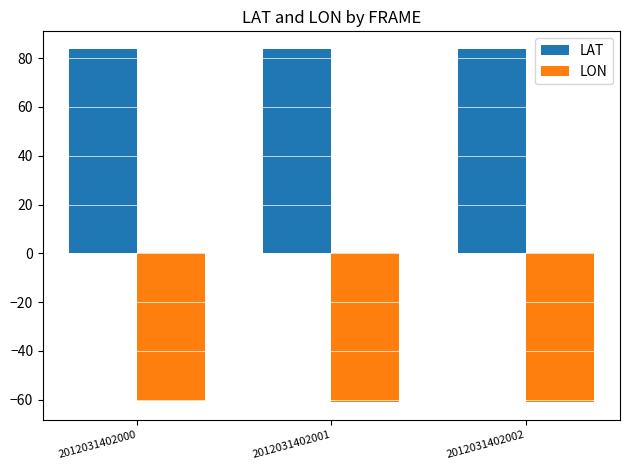

Count the number of categories in the chart.

3